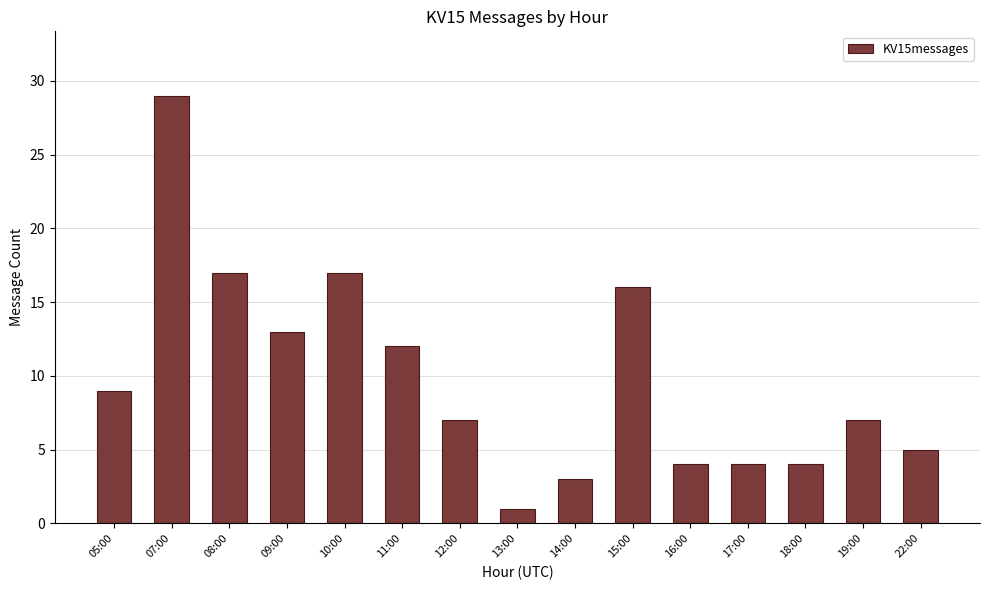

Where is the data nearest to the value 15?

15:00